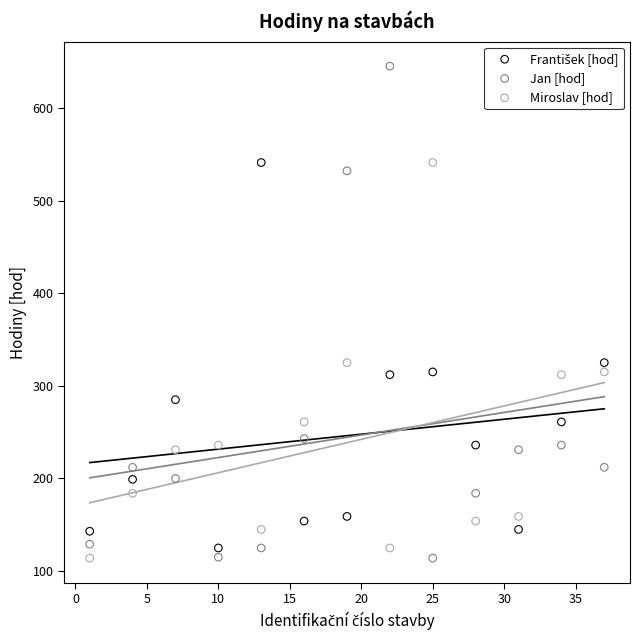

What is the X range (max minus min) for the scatter plot?

36